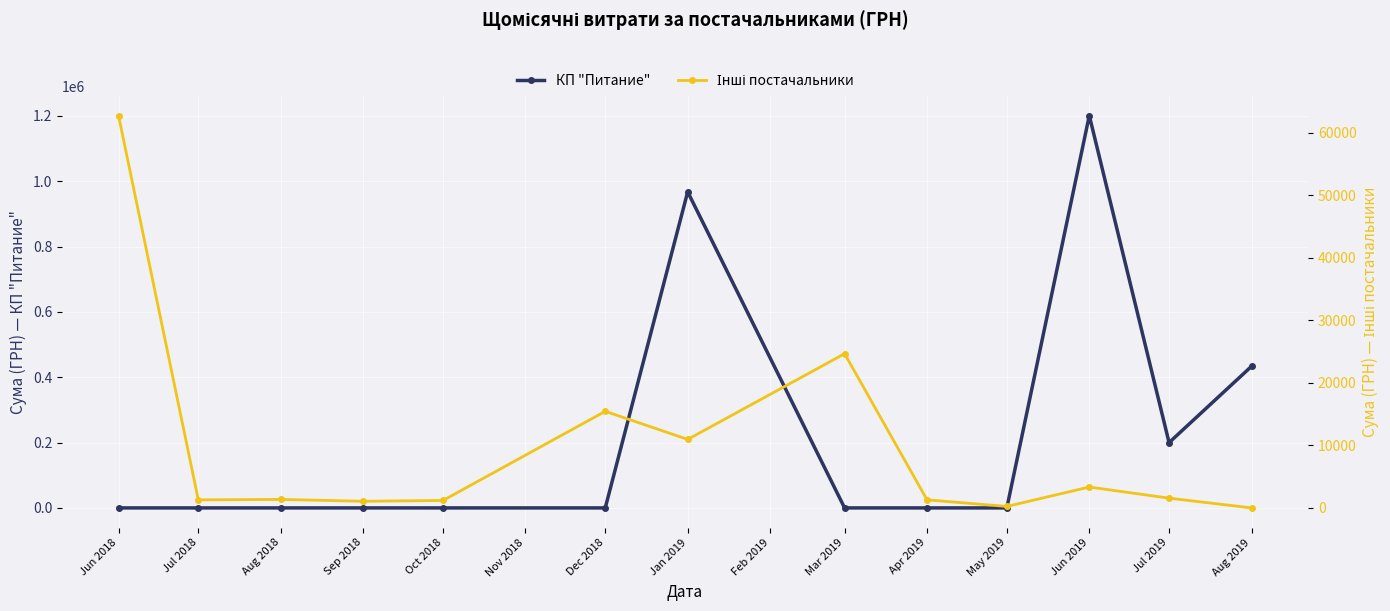

What is the value of the КП "Питание" point at the 13th from the left?

433414.4